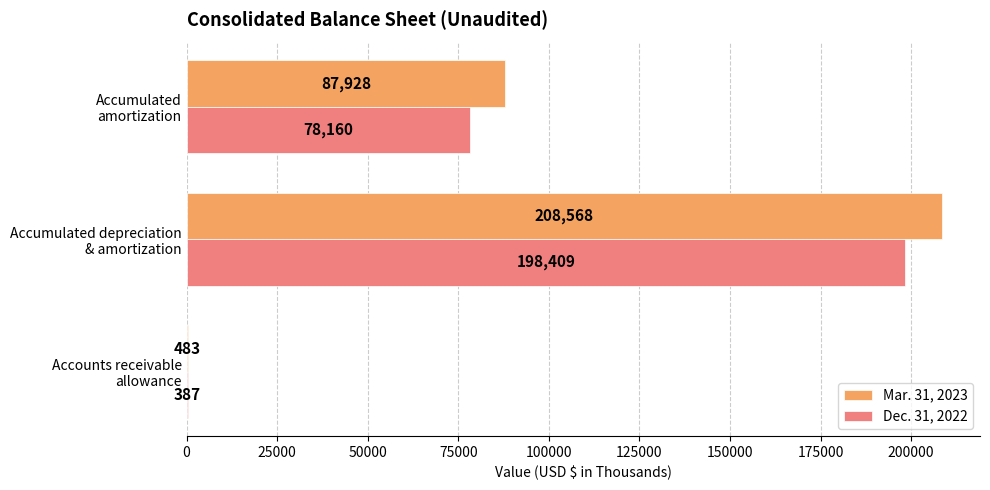

Which series has the largest total across all categories?

Mar. 31, 2023